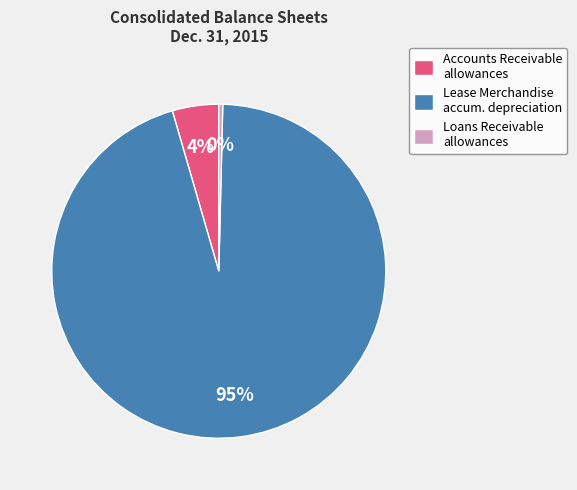

Do Accounts Receivable allowances and Lease Merchandise accum. depreciation together represent more than half of the pie?

Yes